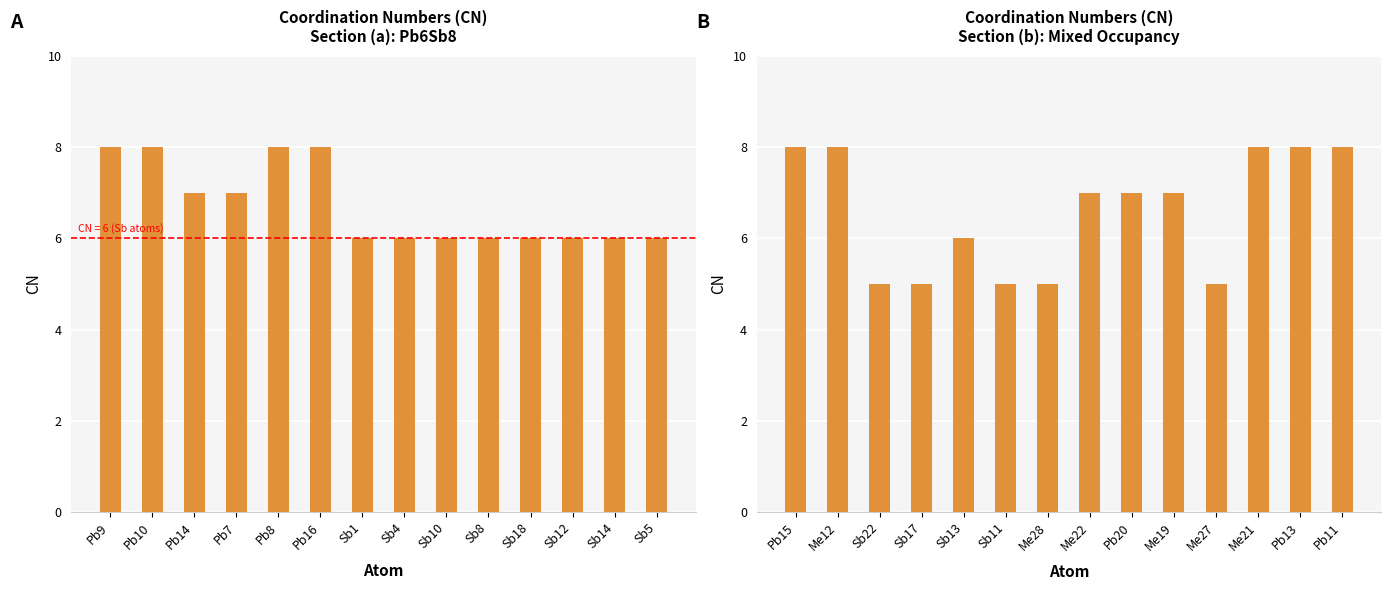

At which category does the chart reach its peak across all series?

Pb9